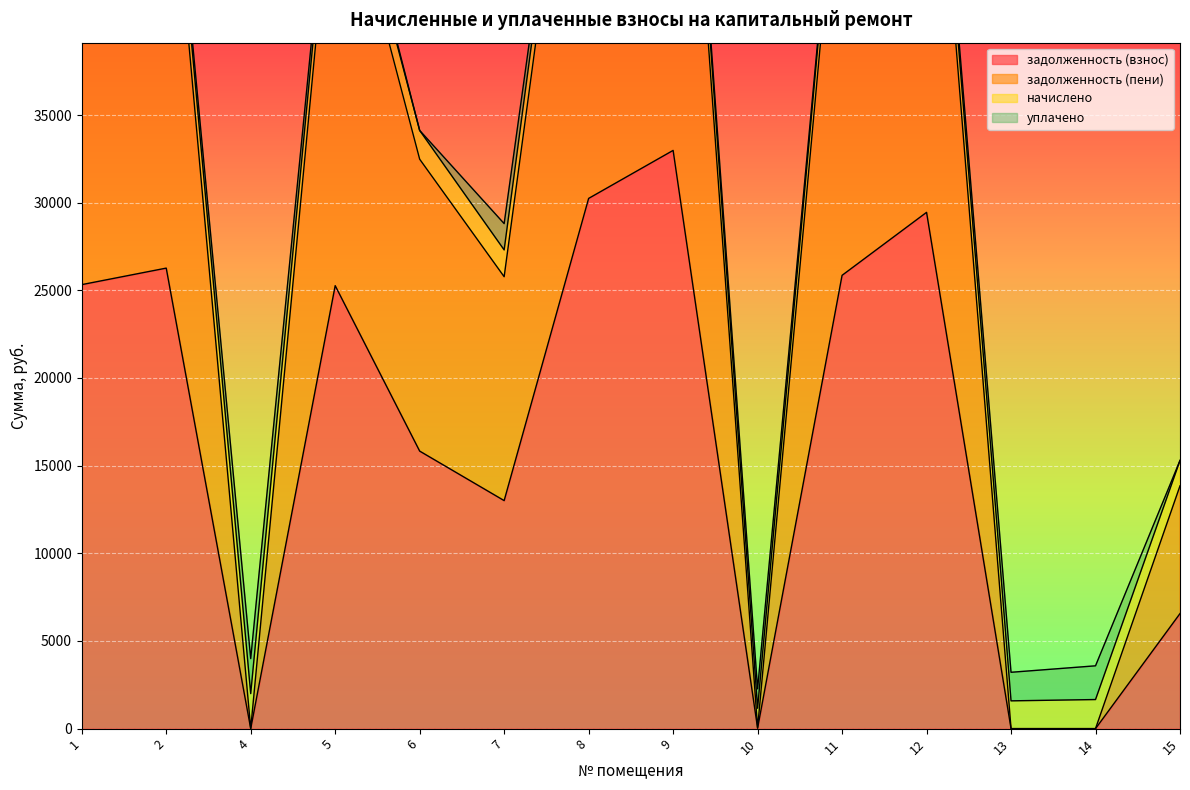

What is the maximum value for задолженность (взнос)?

32981.8